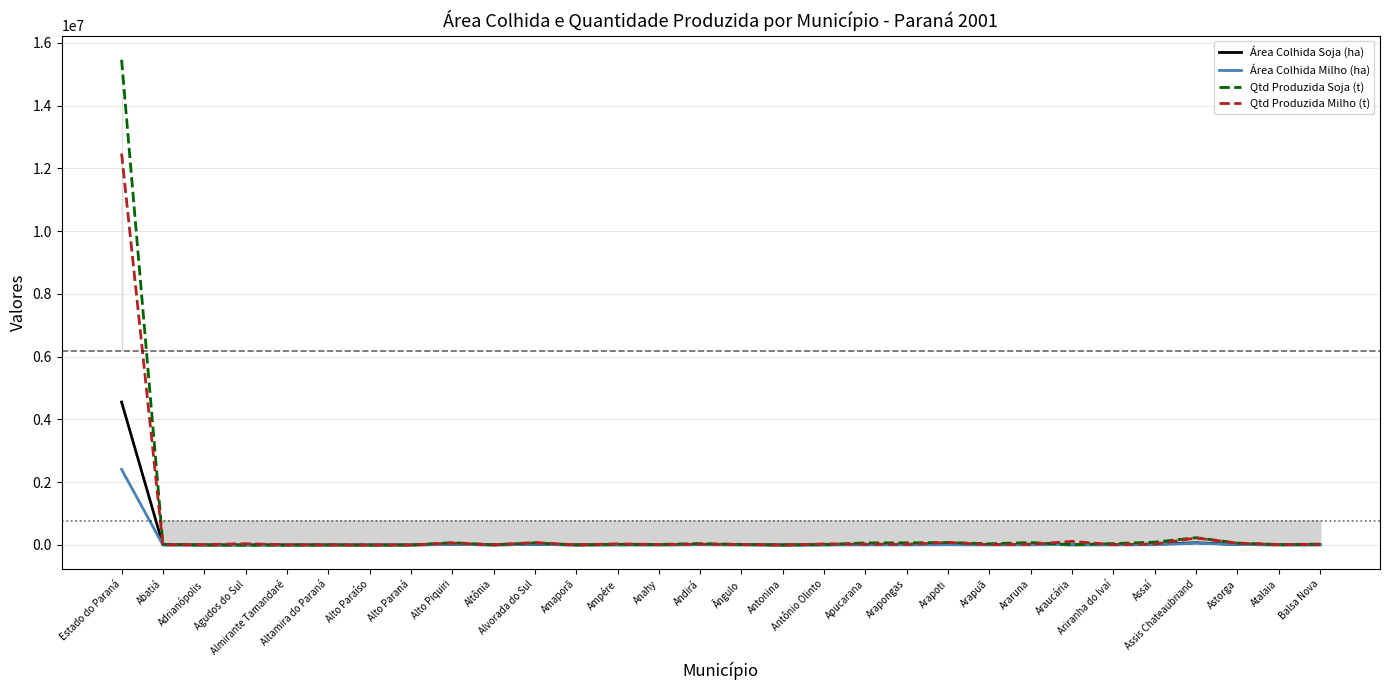

True or false: Qtd Produzida Soja (t) has a value of 38700 at Arapuã.

True